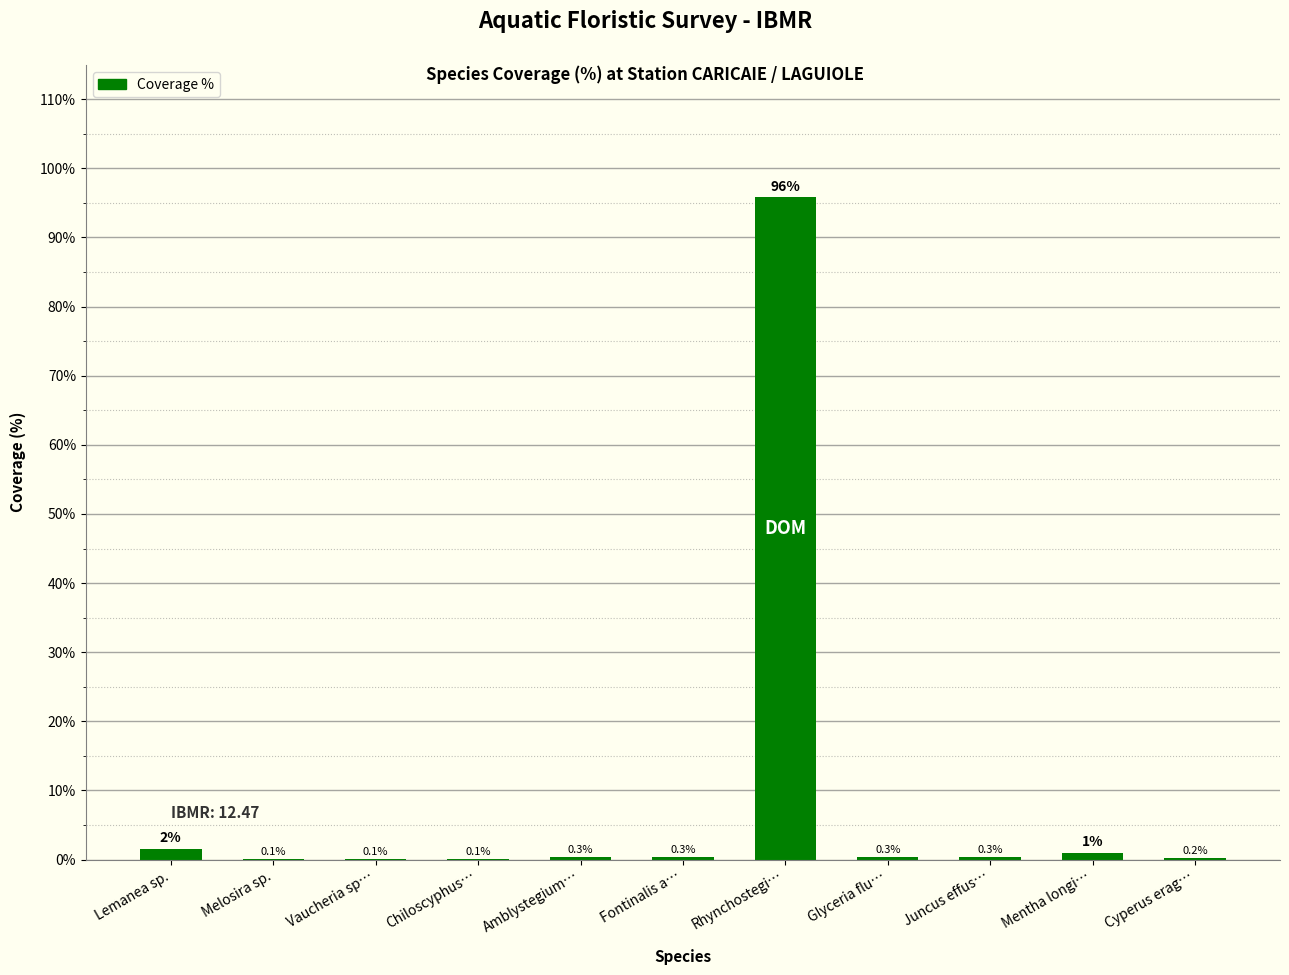

The value at Fontinalis a… is 0.3. True or false?

True